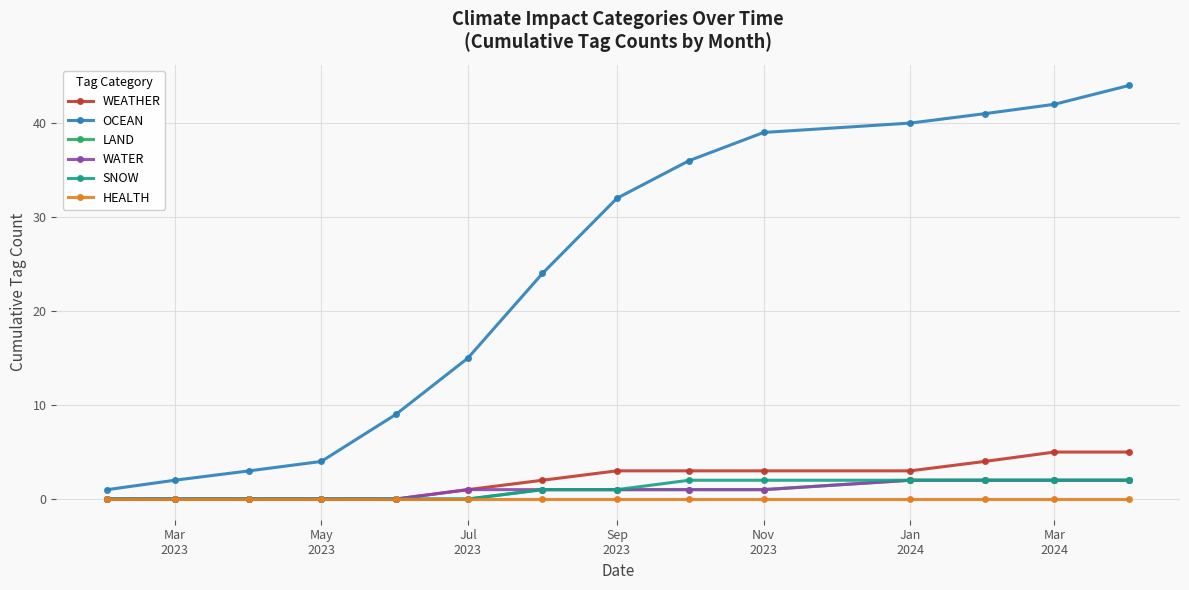

What is the highest value of the SNOW series?

2